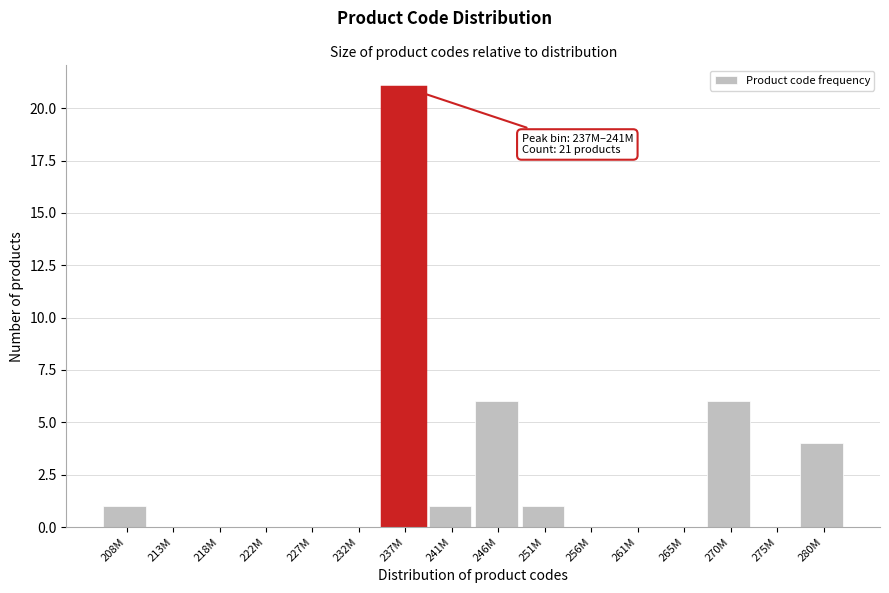

Reading left to right, what are all the values shown in this chart?

208M=1	213M=0	218M=0	222M=0	227M=0	232M=0	237M=21	241M=1	246M=6	251M=1	256M=0	261M=0	265M=0	270M=6	275M=0	280M=4